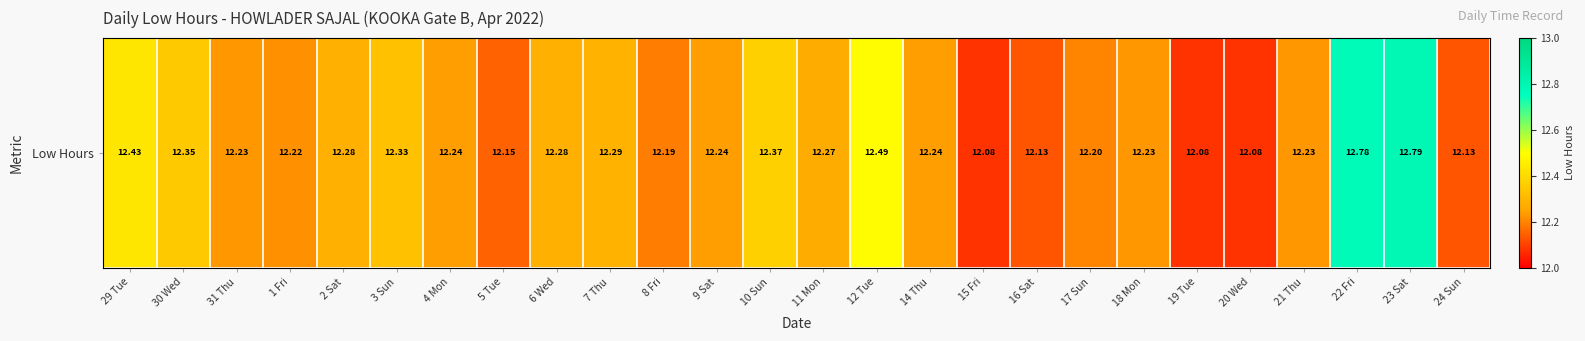

What is the average value?

12.3